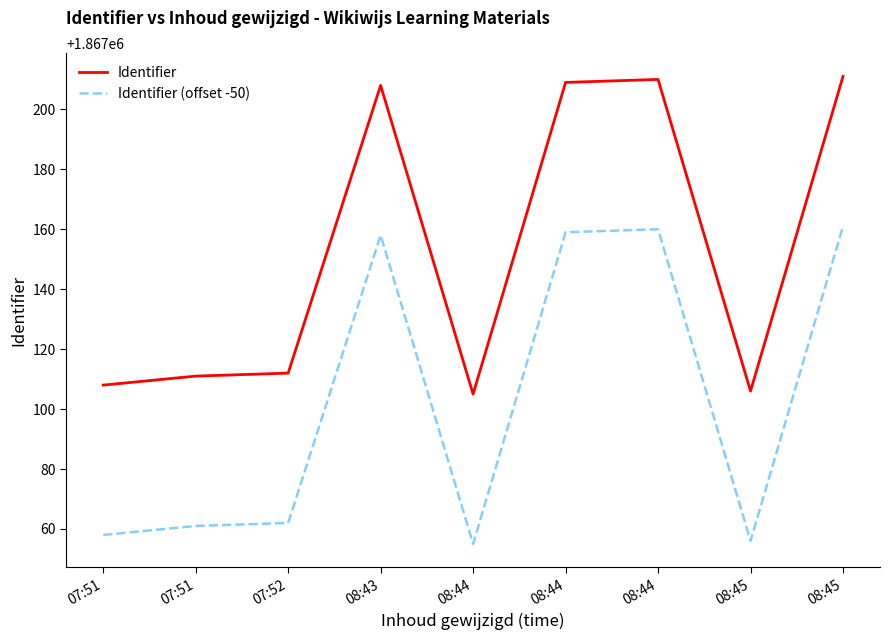

True or false: Identifier has more than 1 interior local peaks.

True